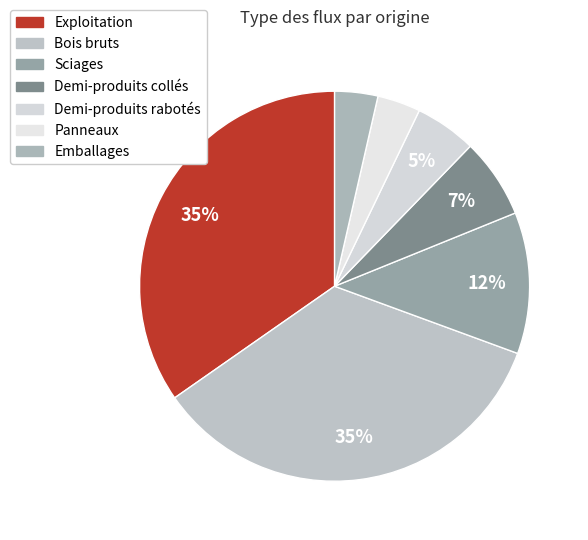

How many segments does this pie chart have?

7